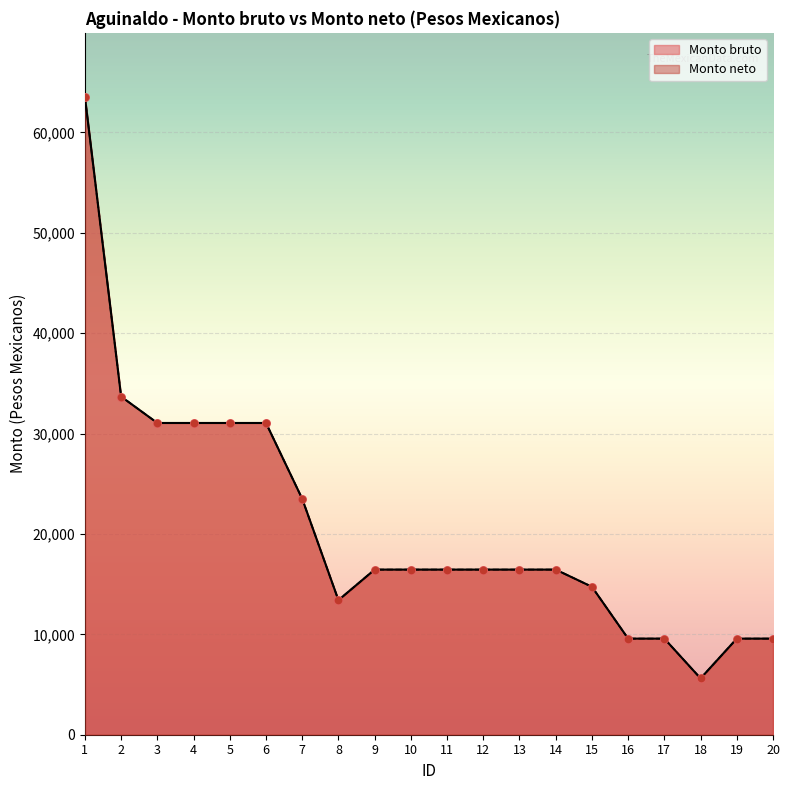

Is the value of Monto neto at 5 greater than the value of Monto bruto at 11?

Yes